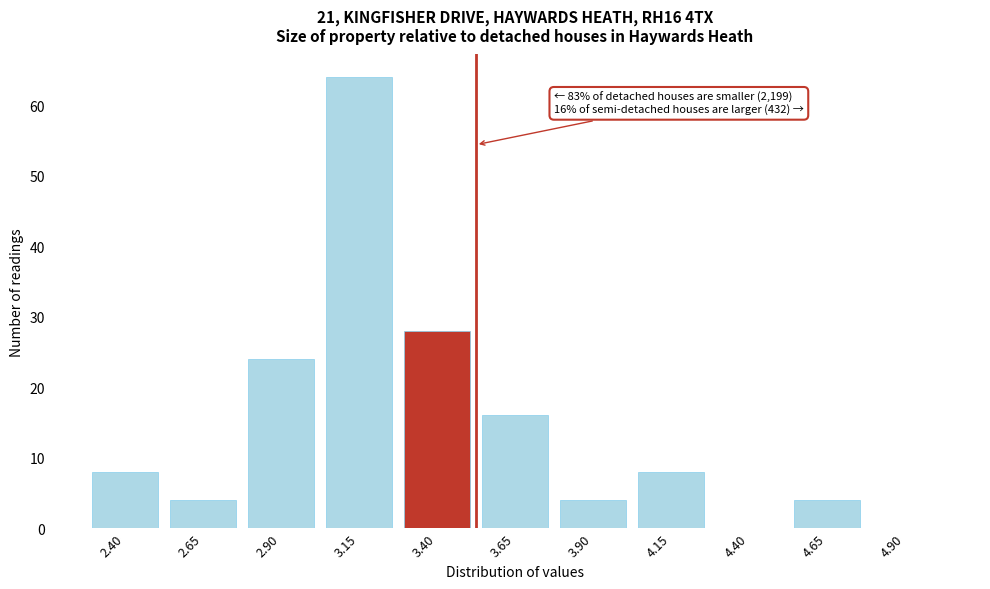

Reading left to right, list all the values displayed in this chart.

2.40=8	2.65=4	2.90=24	3.15=64	3.40=28	3.65=16	3.90=4	4.15=8	4.40=0	4.65=4	4.90=0